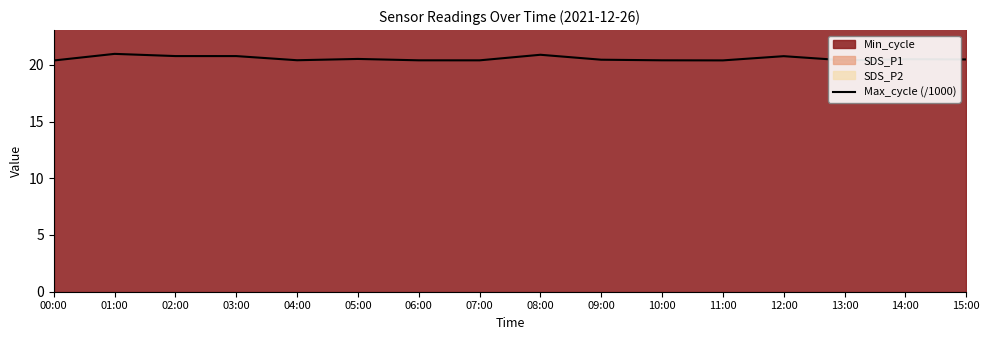

What is the label of the 2nd point from the right?

14:00